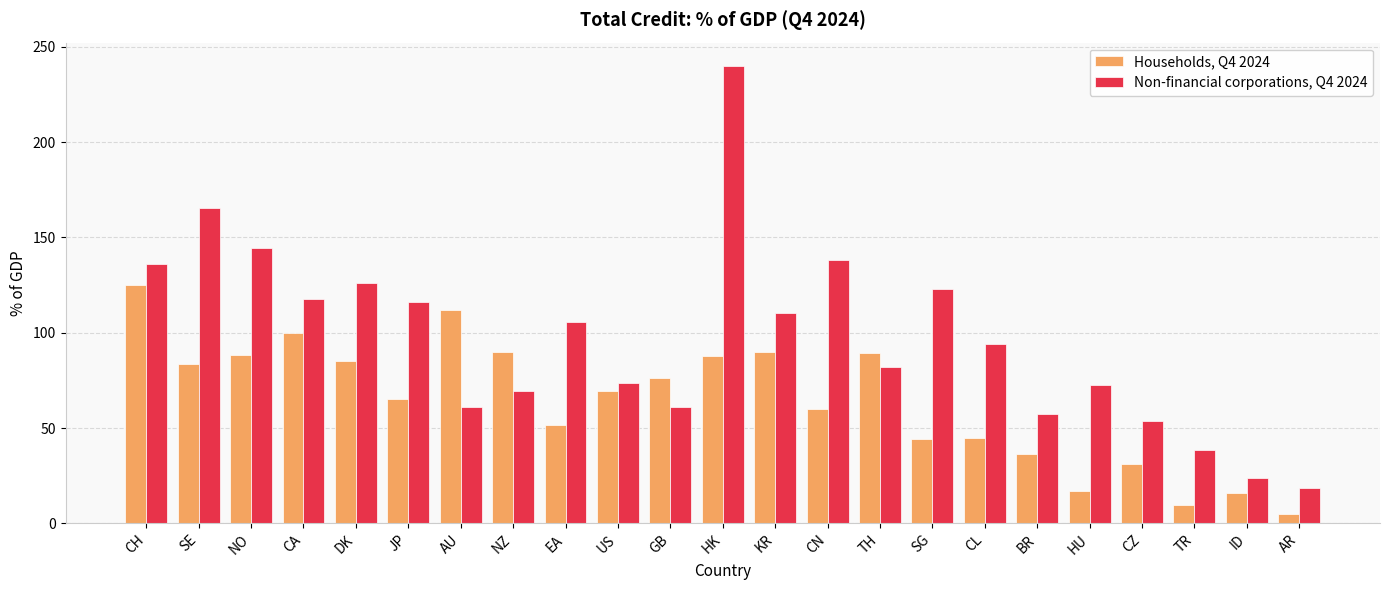

How many categories are shown in the chart?

23